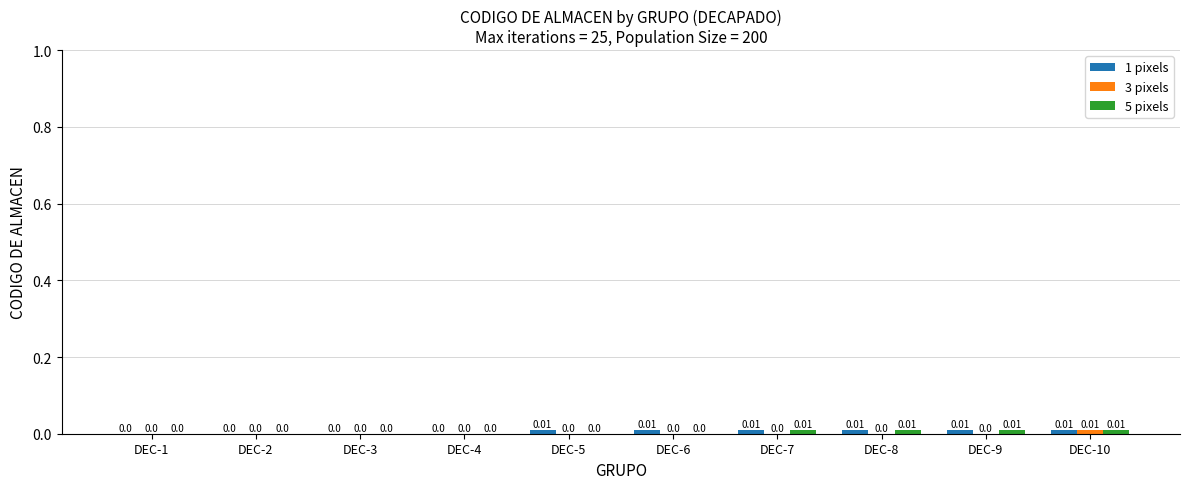

How many data points does each series have?

10